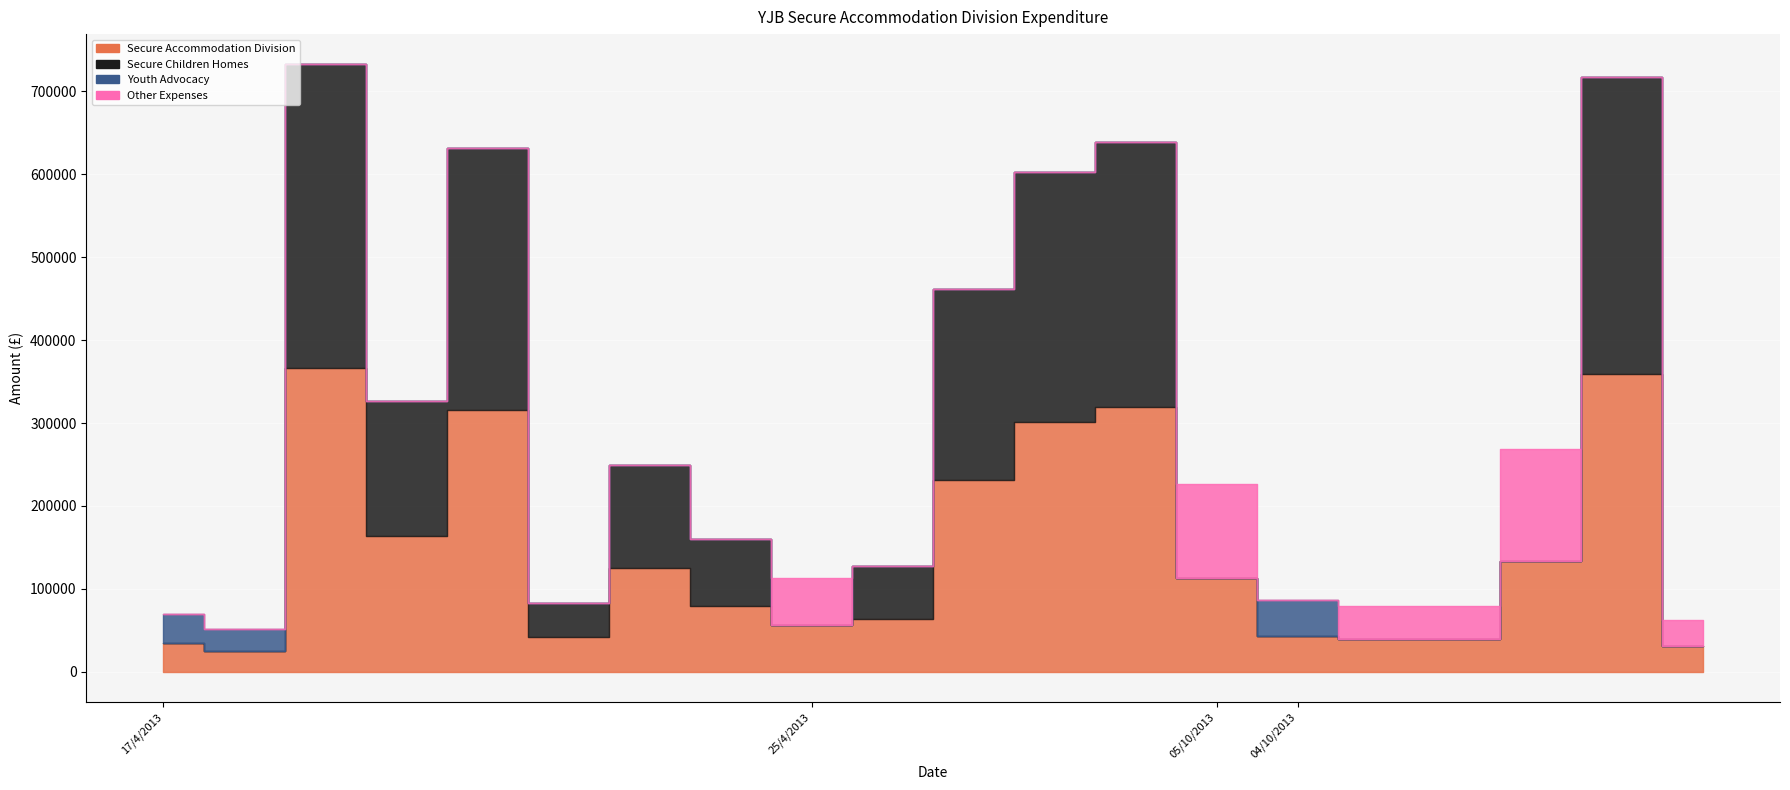

How many data points in Youth Advocacy are above 0?

3